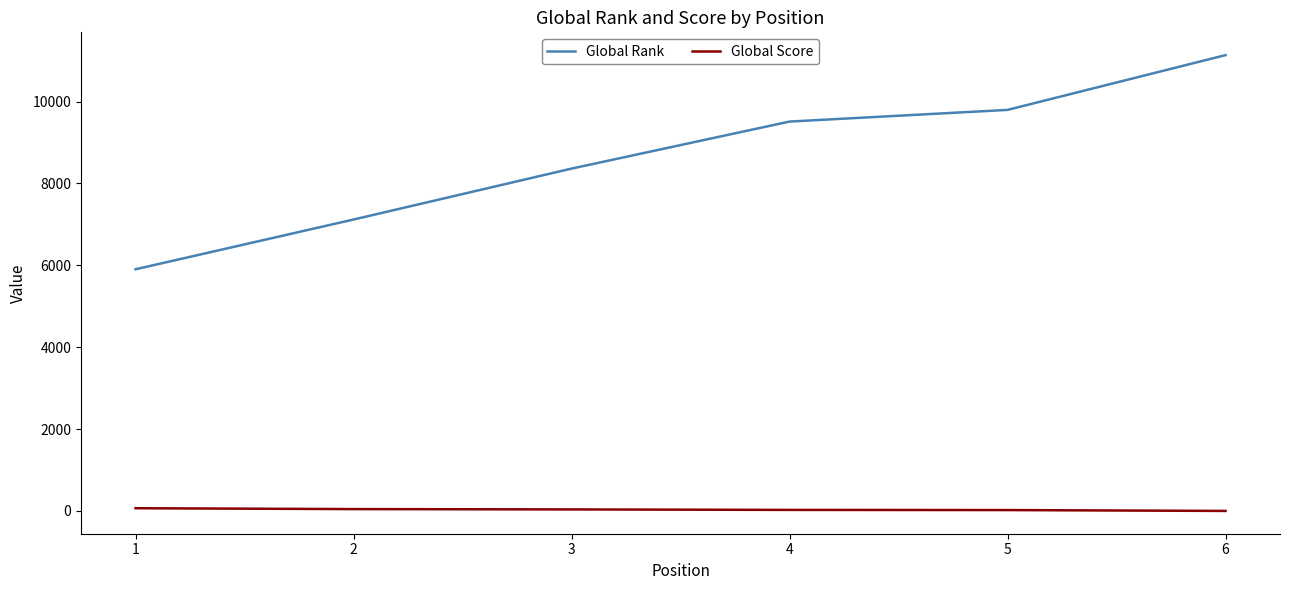

The Global Rank series shows 7119 at 2. True or false?

True